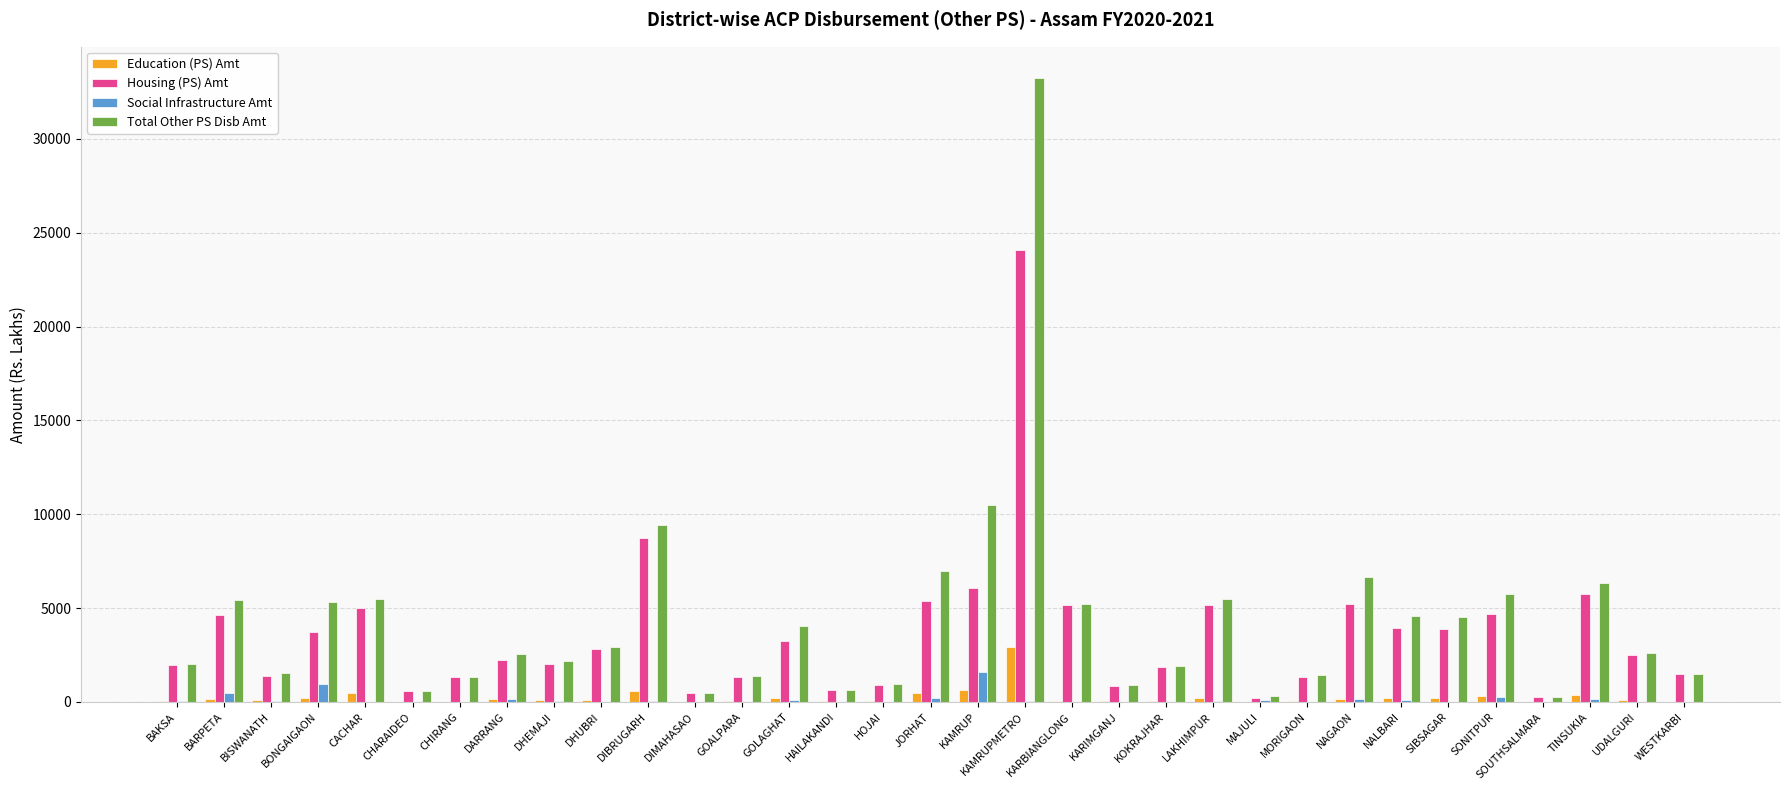

Which series has the largest total across all categories?

Total Other PS Disb Amt